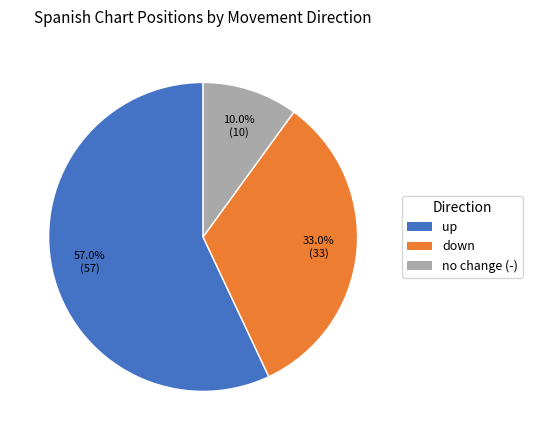

Which slice represents more than half of the pie?

up